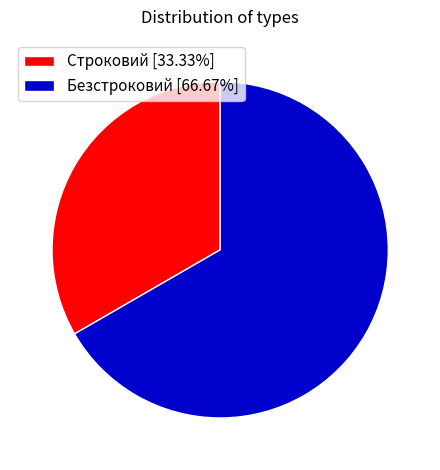

Do Строковий [33.33%] and Безстроковий [66.67%] together represent more than half of the pie?

Yes